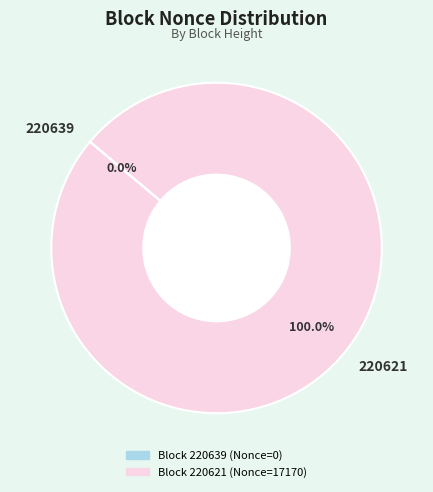

Which category accounts for the majority?

220621